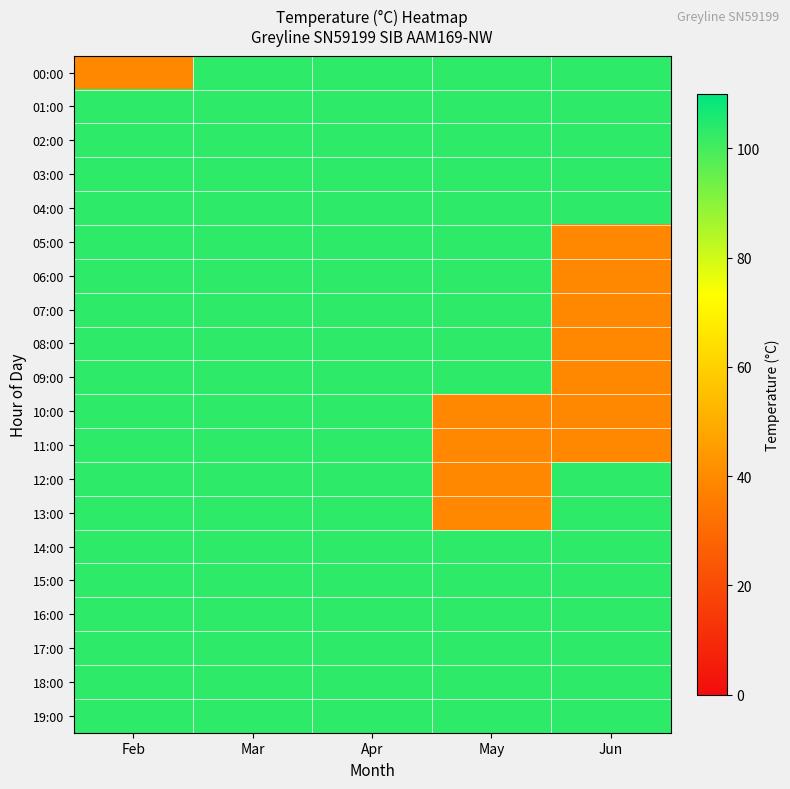

At which category is the sum across all series the highest?

Mar